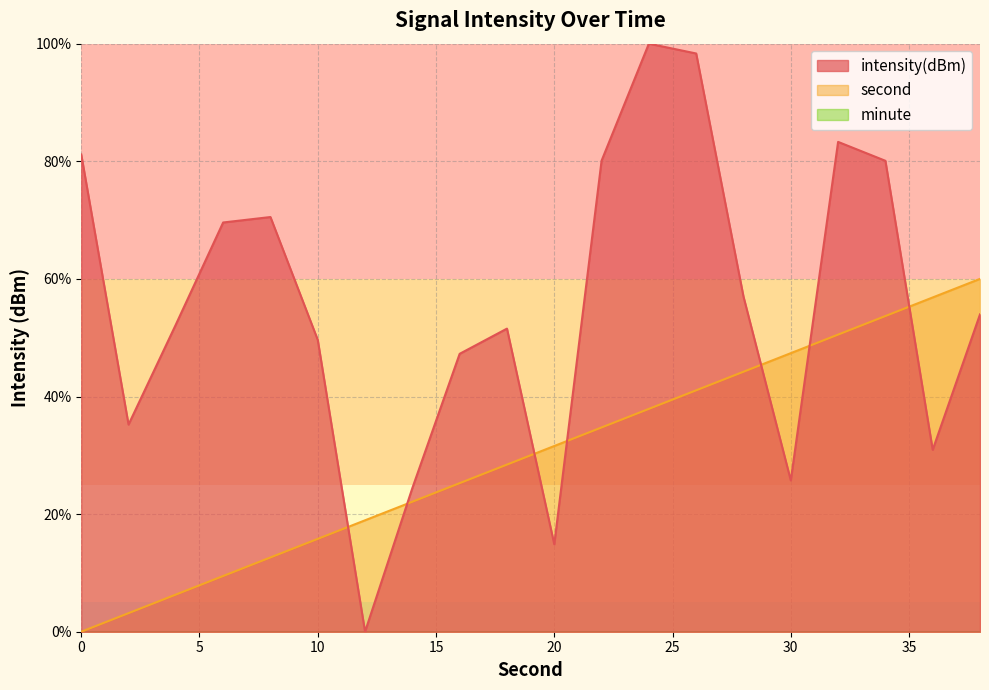

Reading right to left, transcribe all the data shown in this chart.

intensity(dBm): 54.0	30.9	80.1	83.3	25.7	57.0	98.3	100.0	80.1	14.9	51.5	47.3	24.4	0.0	49.6	70.5	69.6	52.2	35.2	81.2
second: 60.0	56.8	53.7	50.5	47.4	44.2	41.1	37.9	34.7	31.6	28.4	25.3	22.1	18.9	15.8	12.6	9.5	6.3	3.2	0.0